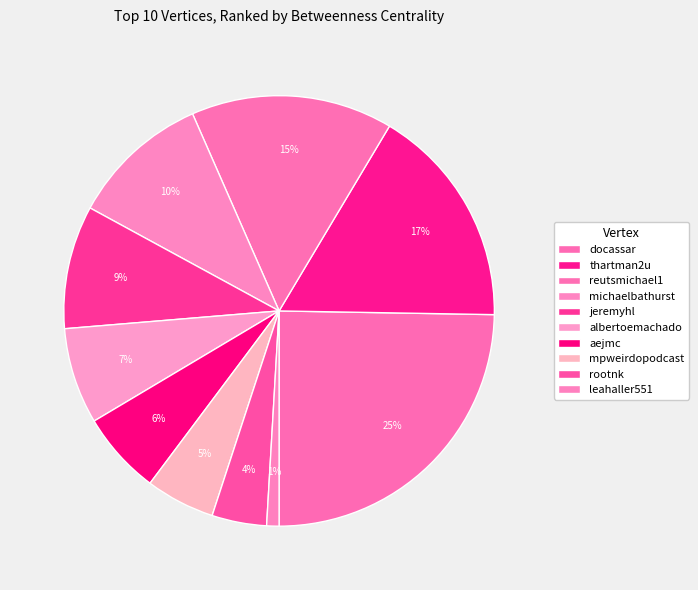

What percentage is NOT represented by docassar?

75.3%